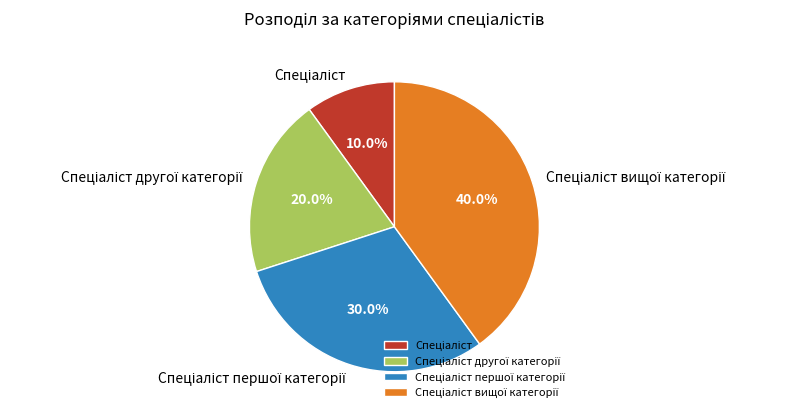

Is there any slice that represents more than half of the pie?

No